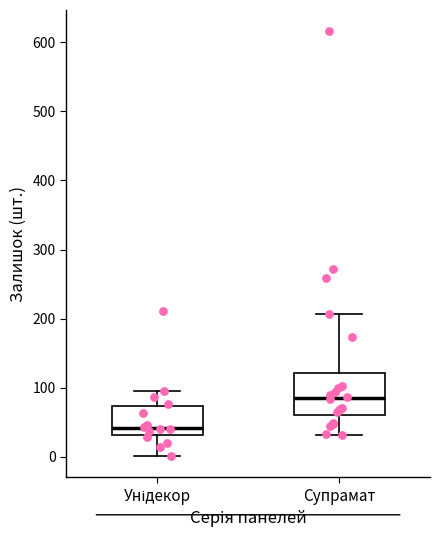

Which box is the tallest, from its lower edge to its upper edge?

Супрамат